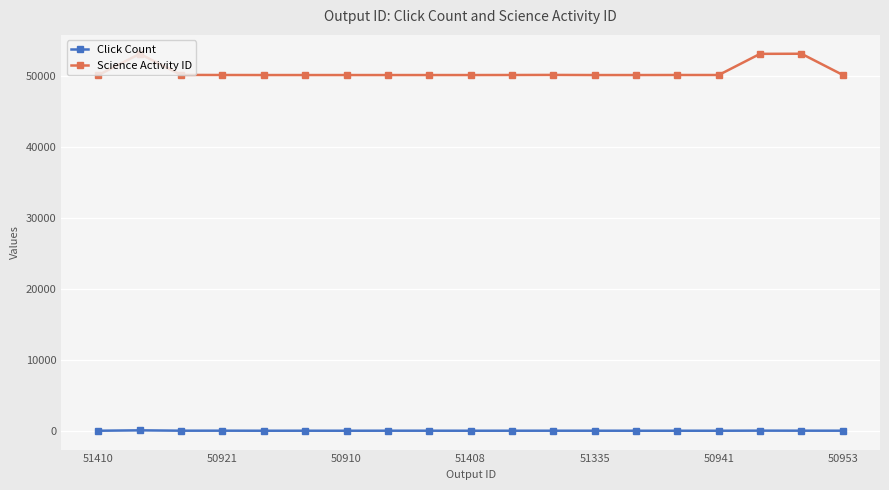

True or false: Science Activity ID and Click Count intersect in this chart.

False